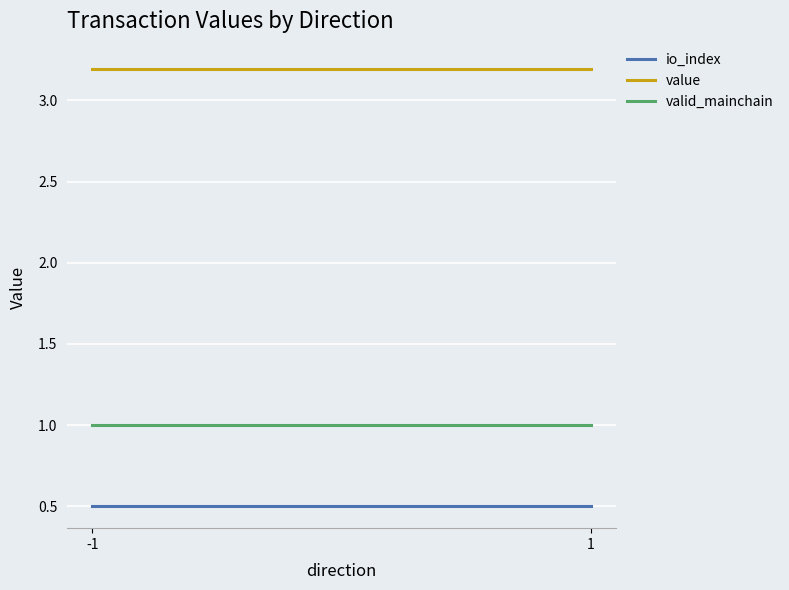

Is it true that io_index equals 0.3 at -1?

False